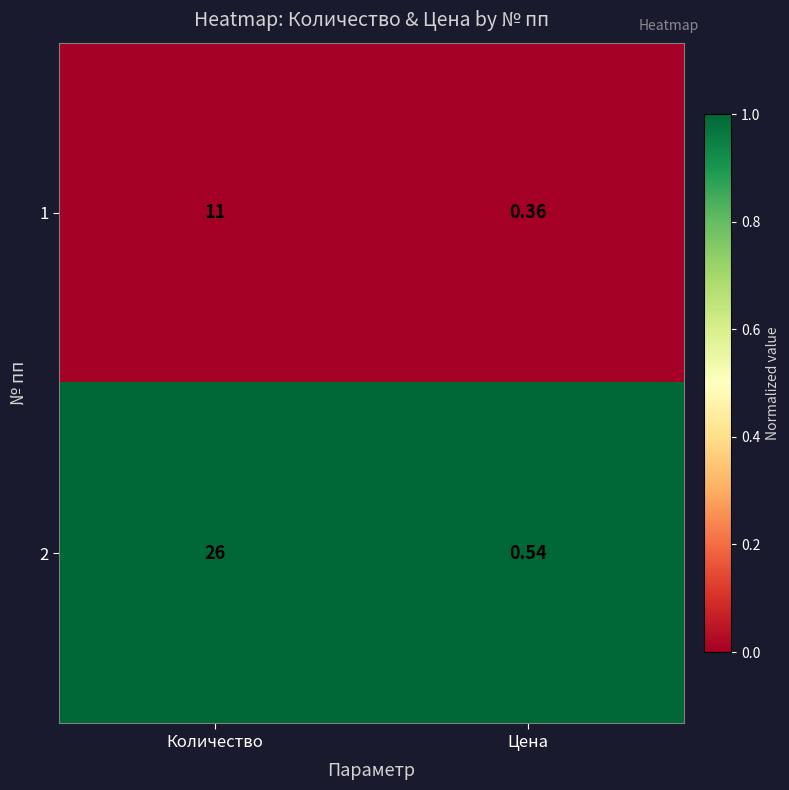

What is the total value across all series at Количество?

37.0